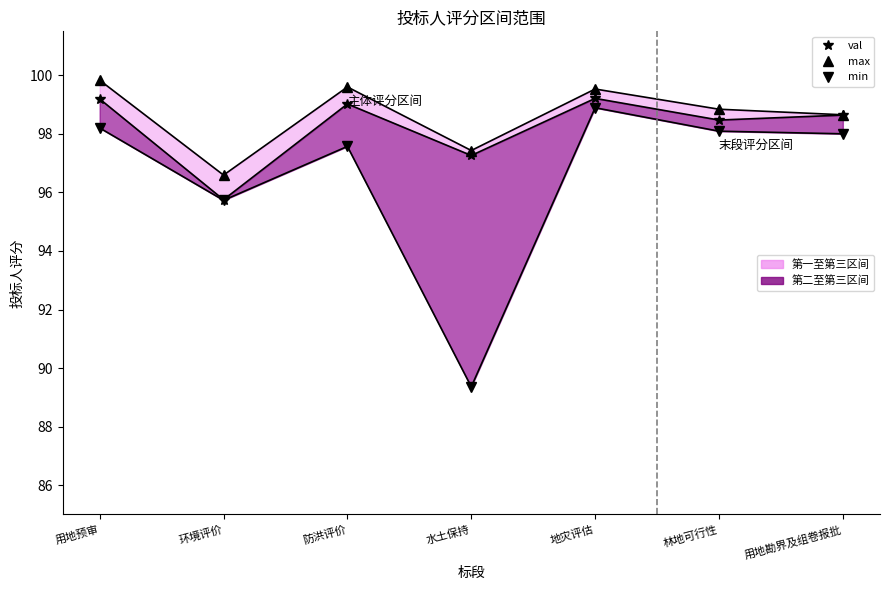

Reading left to right, transcribe all the data shown in this chart.

val (第二候选人): 99.2	95.8	99.0	97.3	99.2	98.5	98.6
max (第一候选人): 99.8	96.6	99.6	97.4	99.5	98.8	98.7
min (第三候选人): 98.2	95.7	97.6	89.4	98.9	98.1	98.0